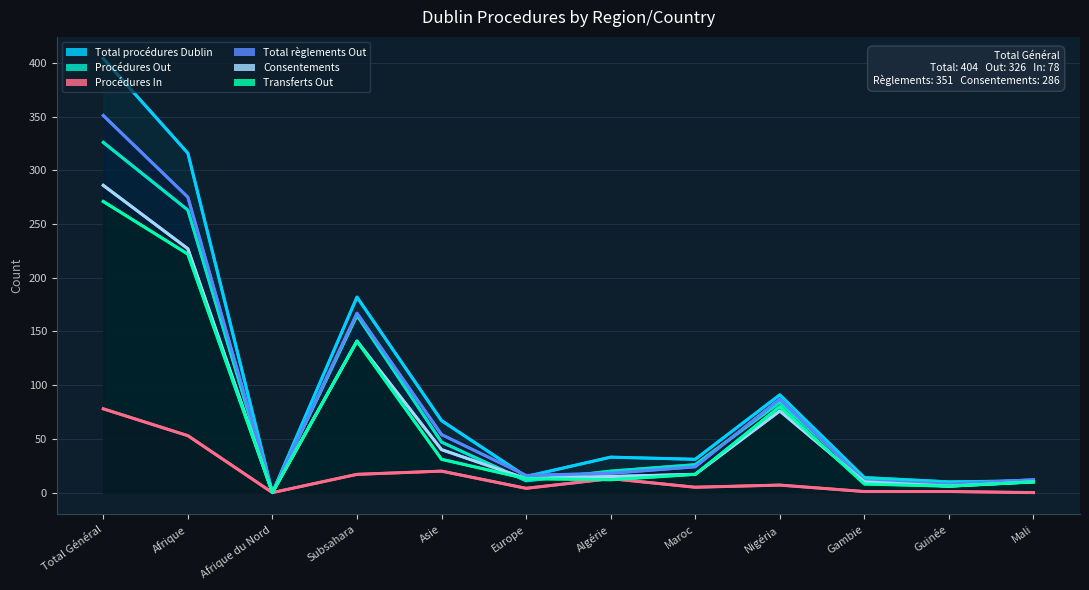

How many times do Total procédures Dublin and Total règlements Out cross each other?

3